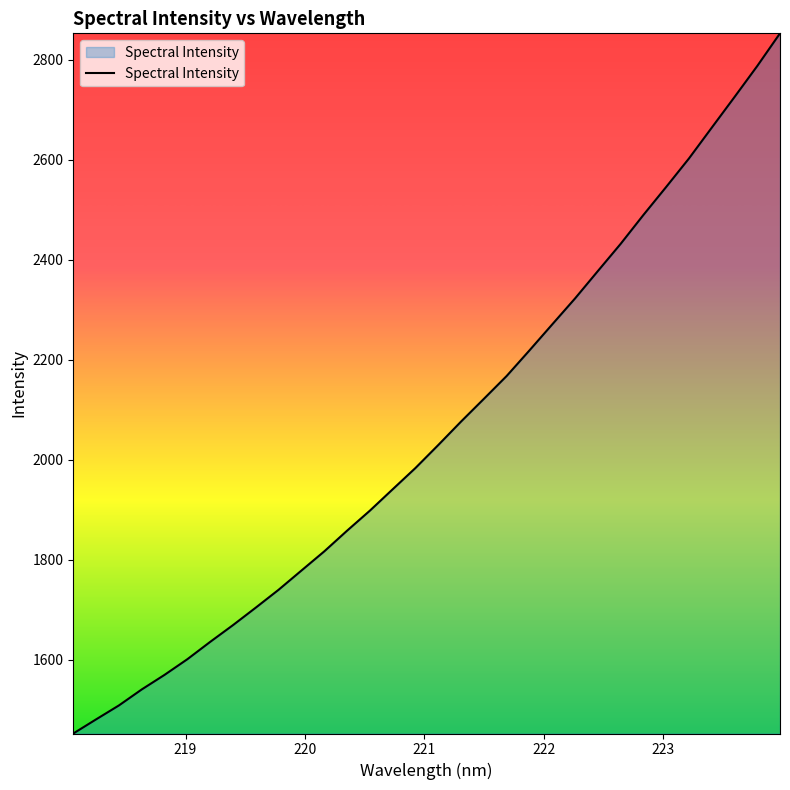

What is the greatest value displayed?

2852.6